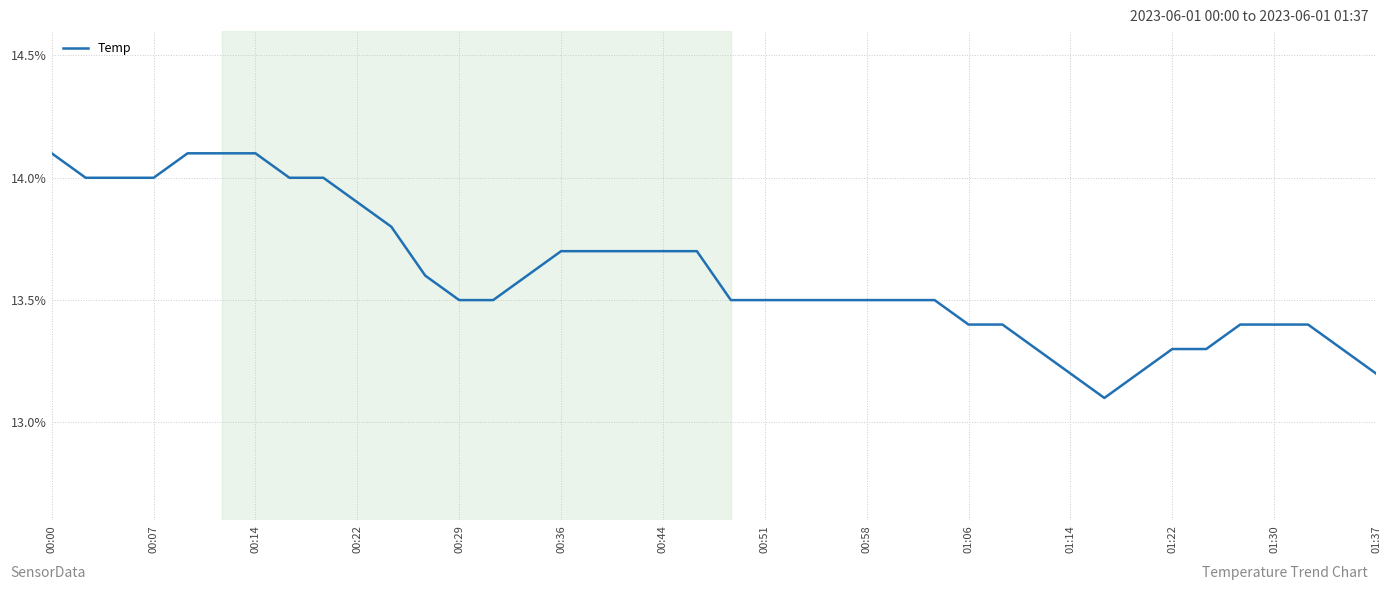

What is the greatest value displayed?

14.1